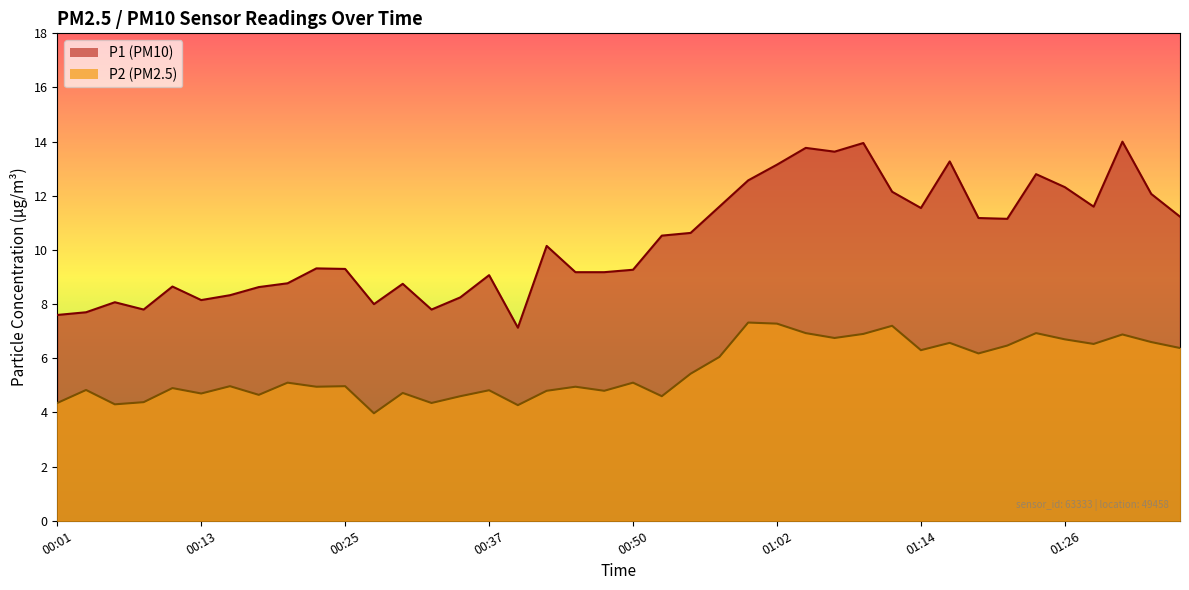

What is the spread (max minus min) of values at 00:45?

4.2